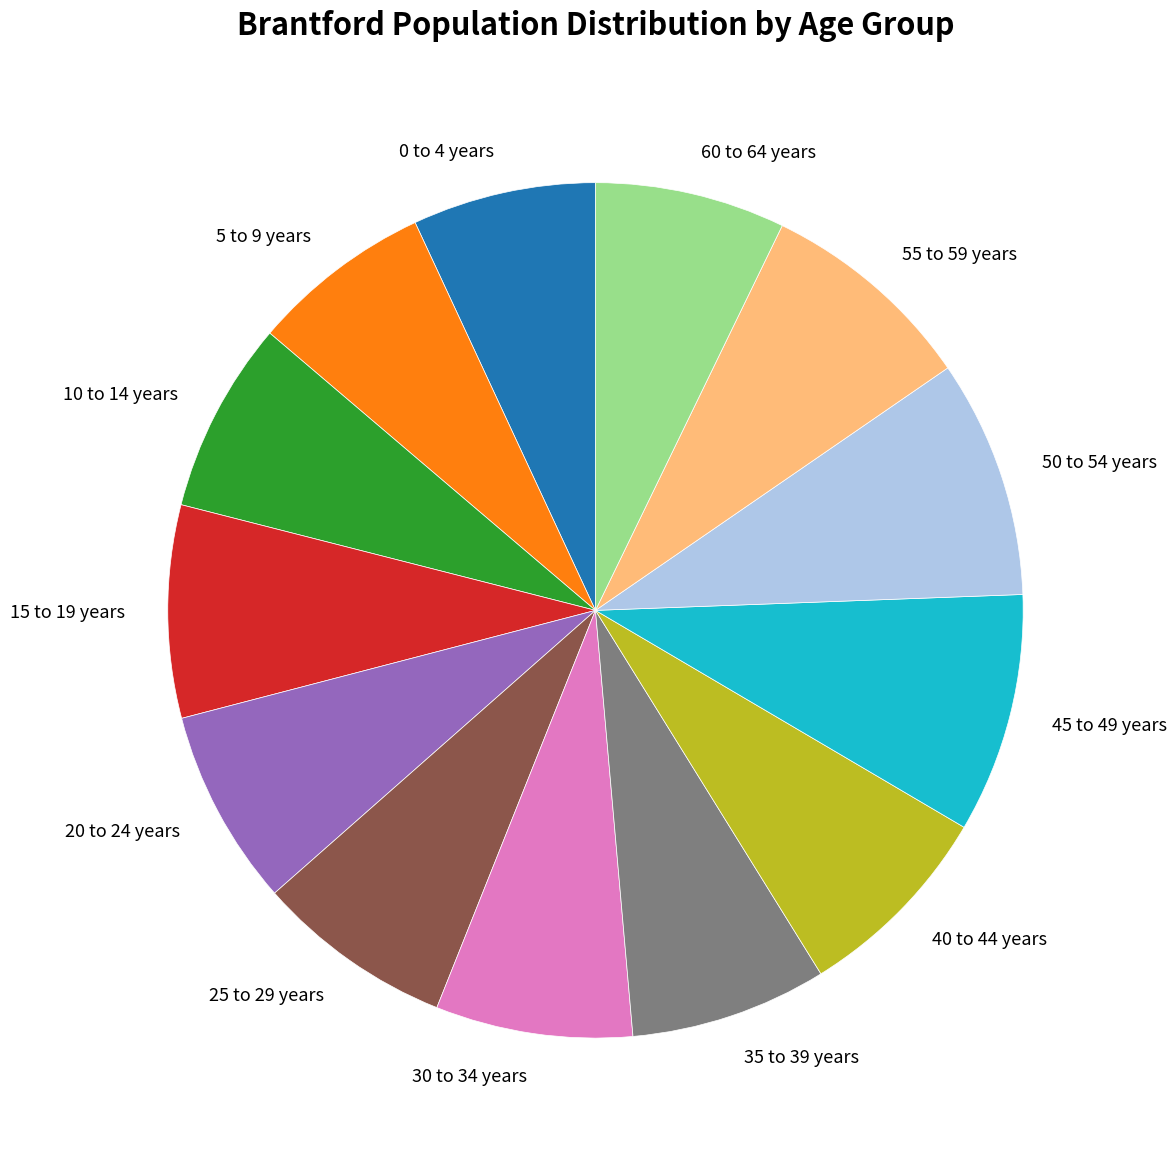

Combined, do 40 to 44 years and 30 to 34 years account for over 50%?

No